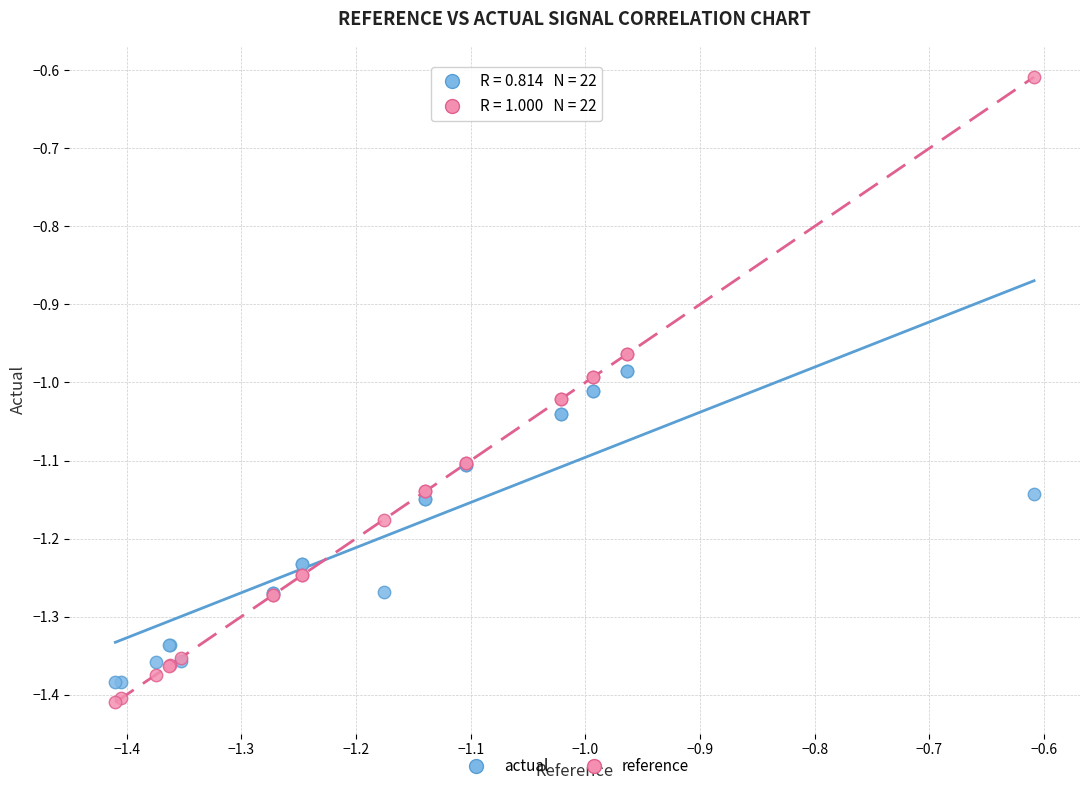

Which series has the largest Y range (max minus min)?

reference